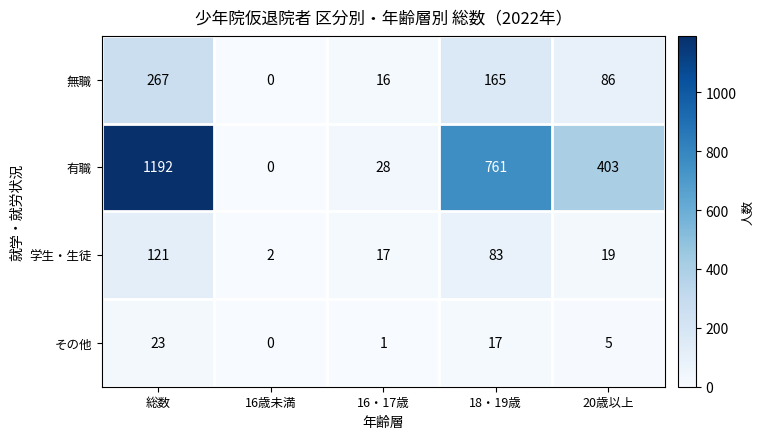

Reading left to right, what are all the values shown in this chart?

無職: 267	0	16	165	86
有職: 1192	0	28	761	403
学生・生徒: 121	2	17	83	19
その他: 23	0	1	17	5